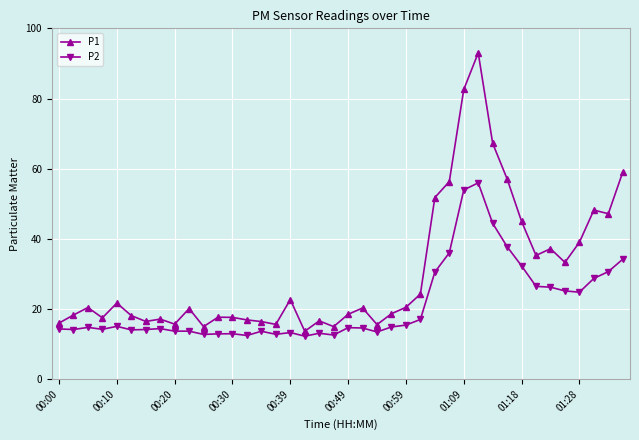

Rank the series by their average value, from lowest to highest.

P2, P1